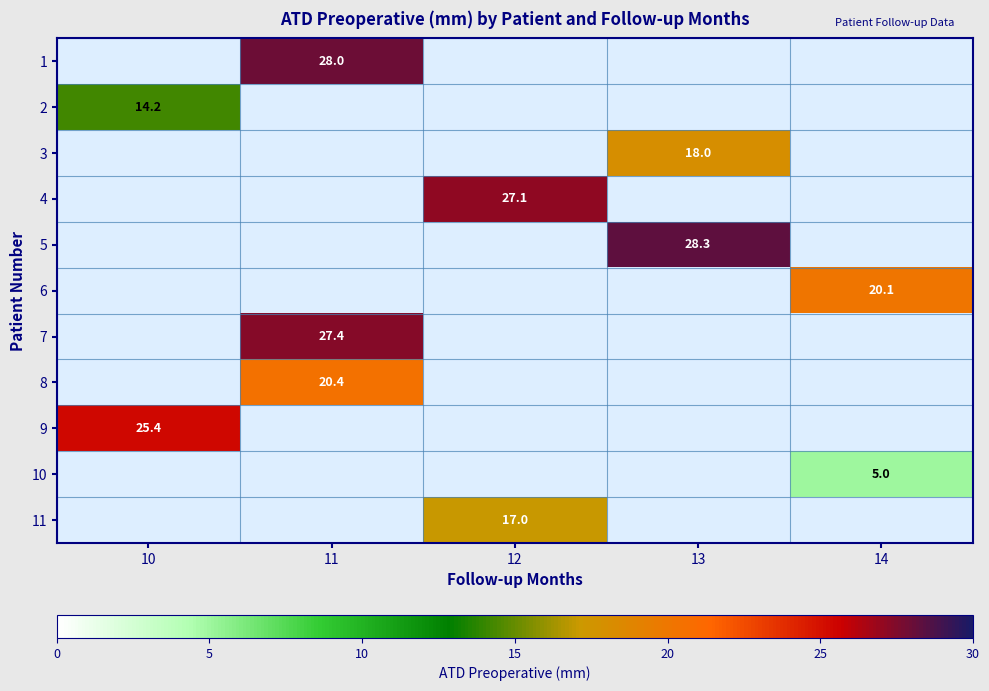

Which category has the highest value across all series?

13